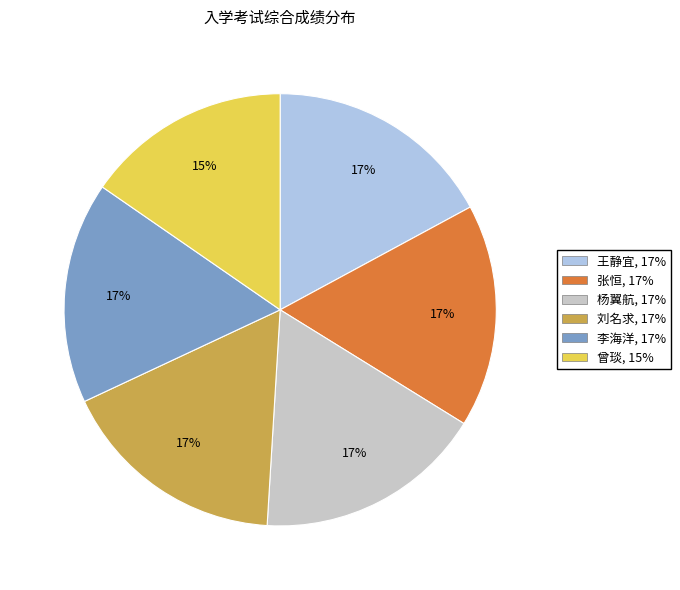

Is it true that 李海洋 is 29% of the pie?

False